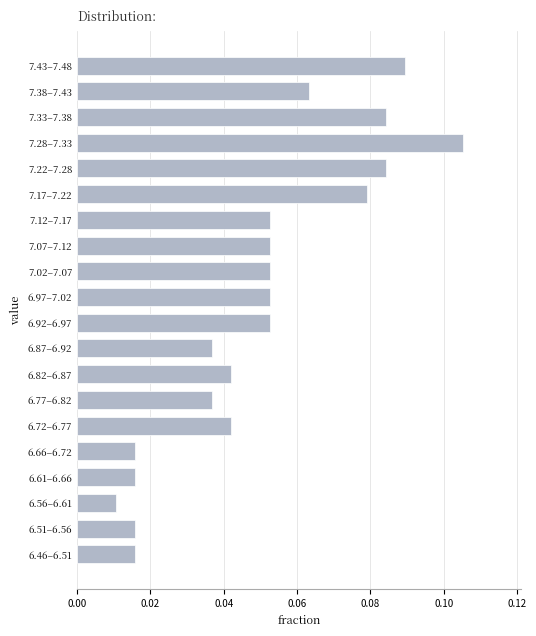

Which has a higher value, 6.51–6.56 or 7.22–7.28?

7.22–7.28